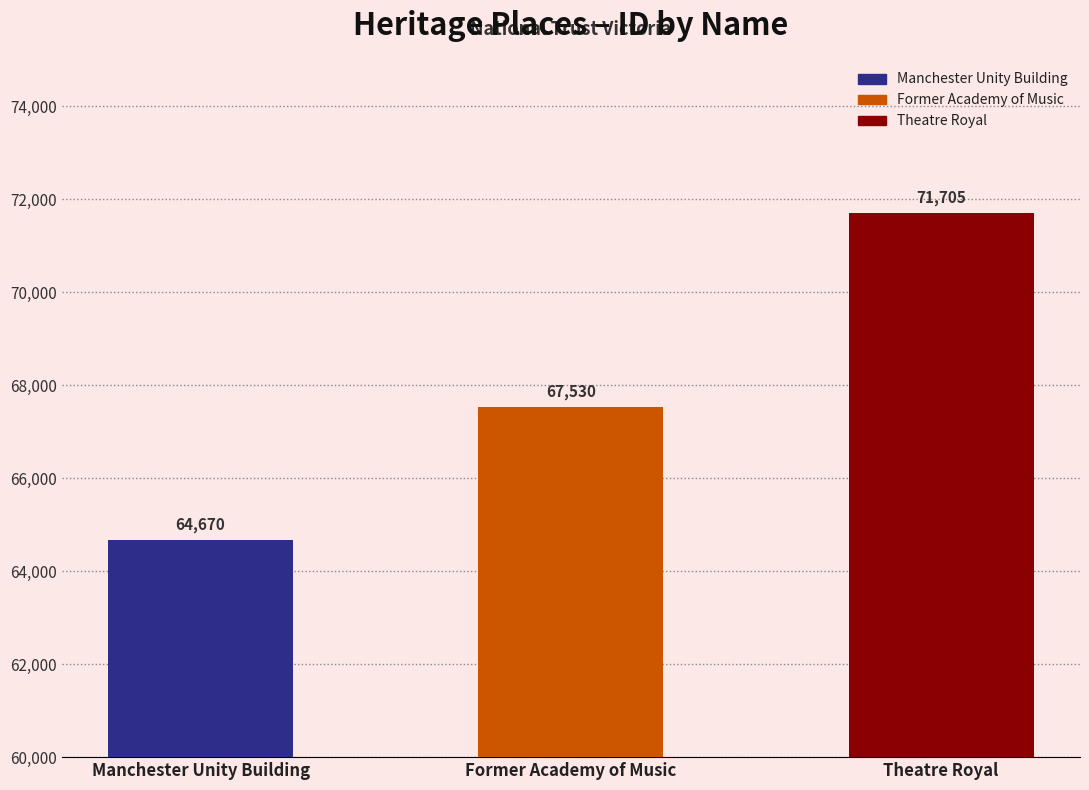

The chart shows a value of 67530 at Former Academy of Music. True or false?

True